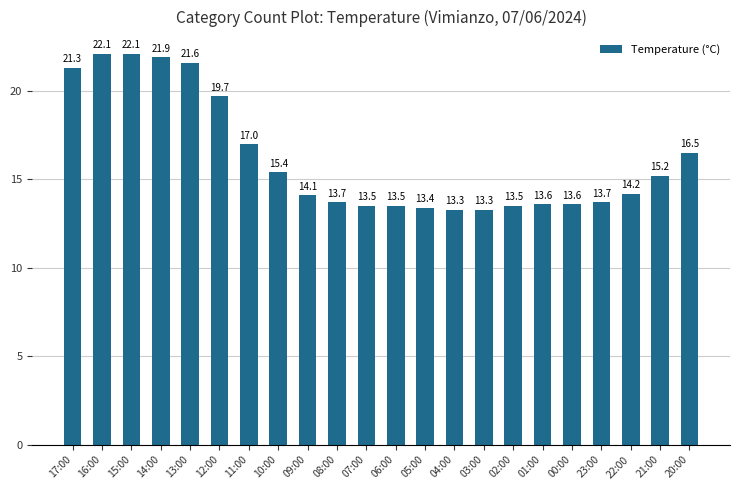

What is the greatest value displayed?

22.1